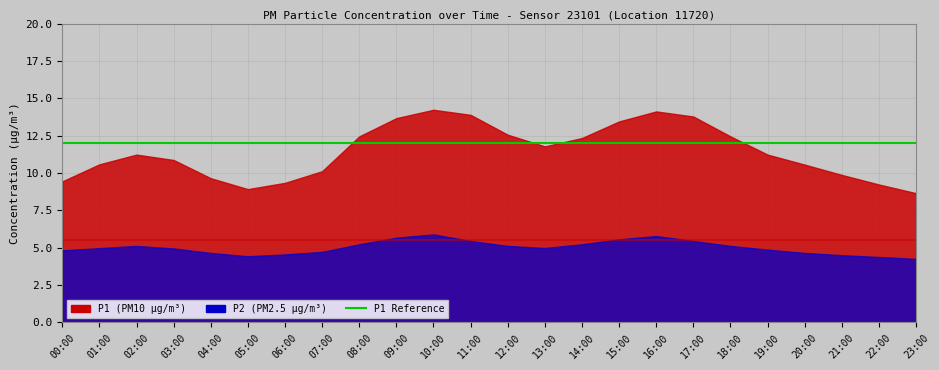

How many lines are shown in the chart?

2